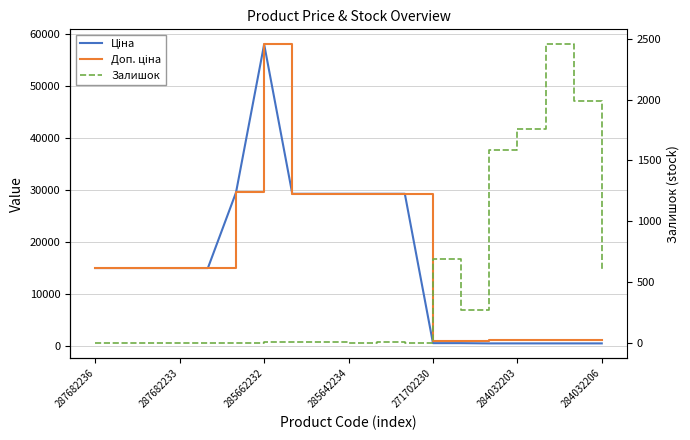

What is the sum of all Ціна values?

313005.4